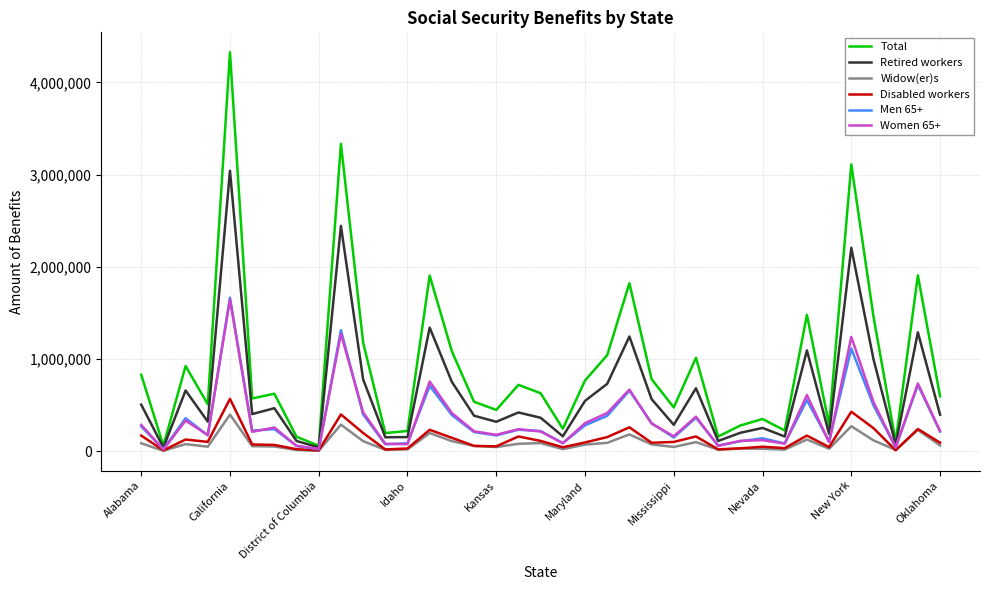

What is the highest value of the Widow(er)s series?

397274